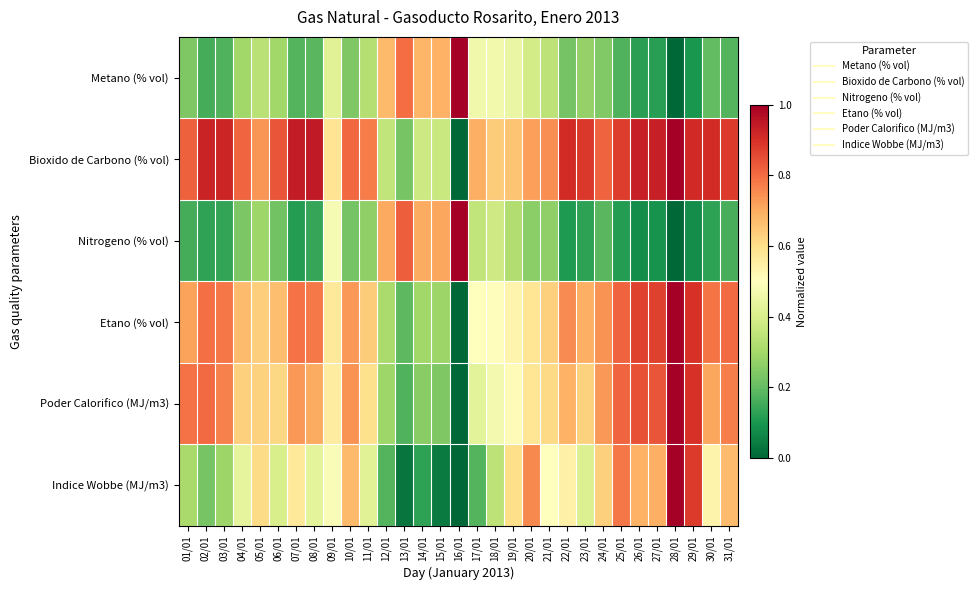

How many series are shown in this chart?

6